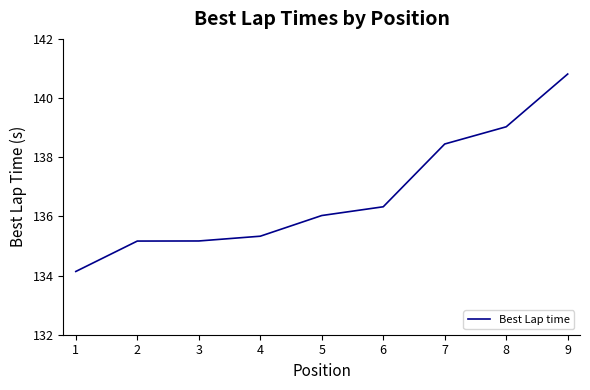

Which has a higher value, 7 or 5?

7